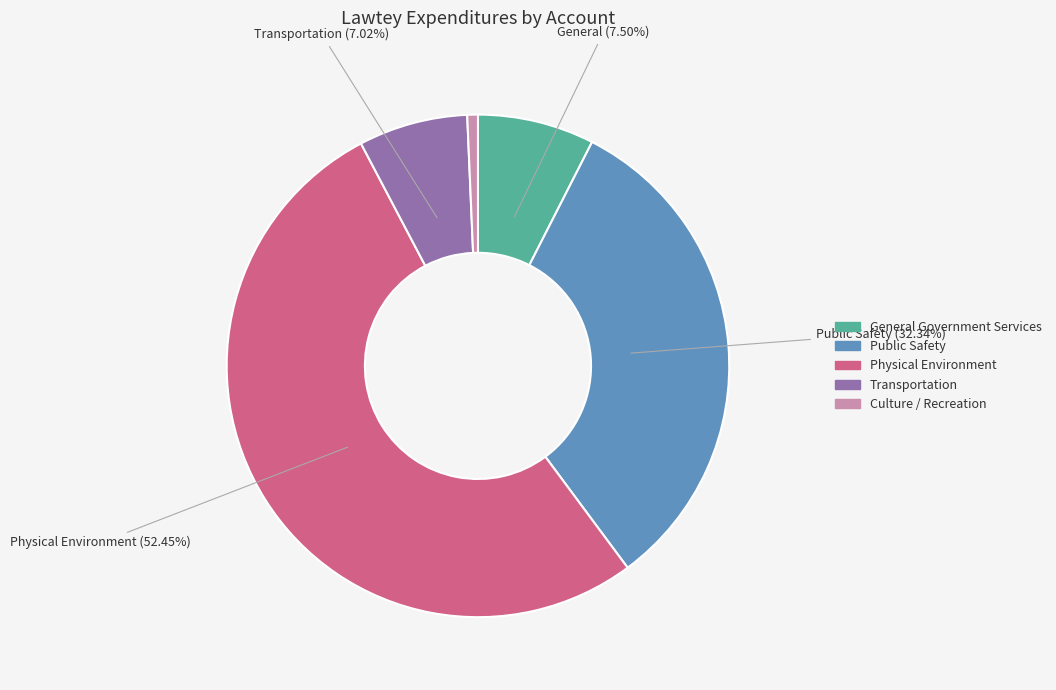

The Public Safety slice represents 32% of the pie. True or false?

True